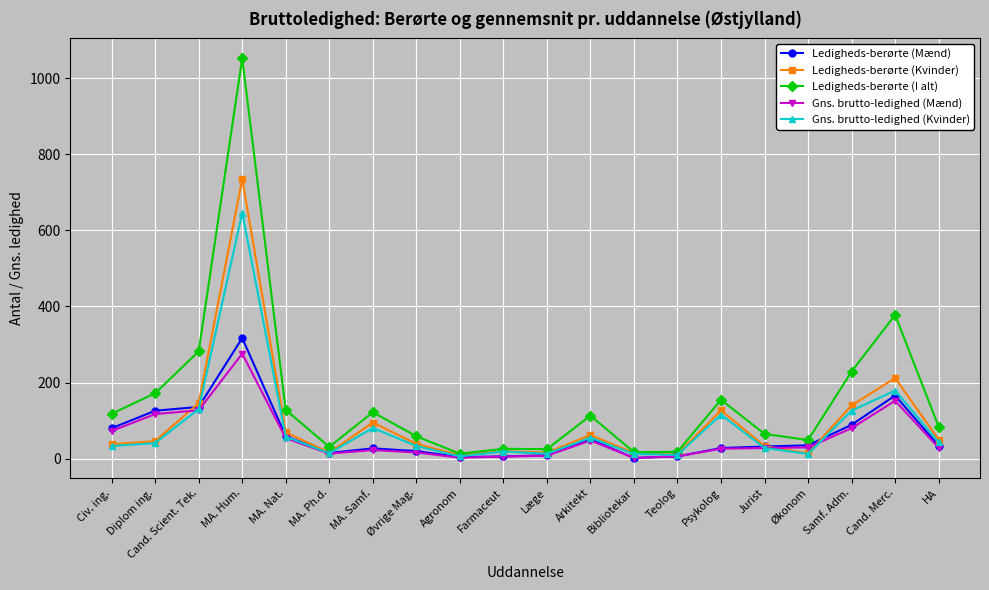

Is it true that Gns. brutto-ledighed (Mænd) equals 29.6 at Økonom?

True